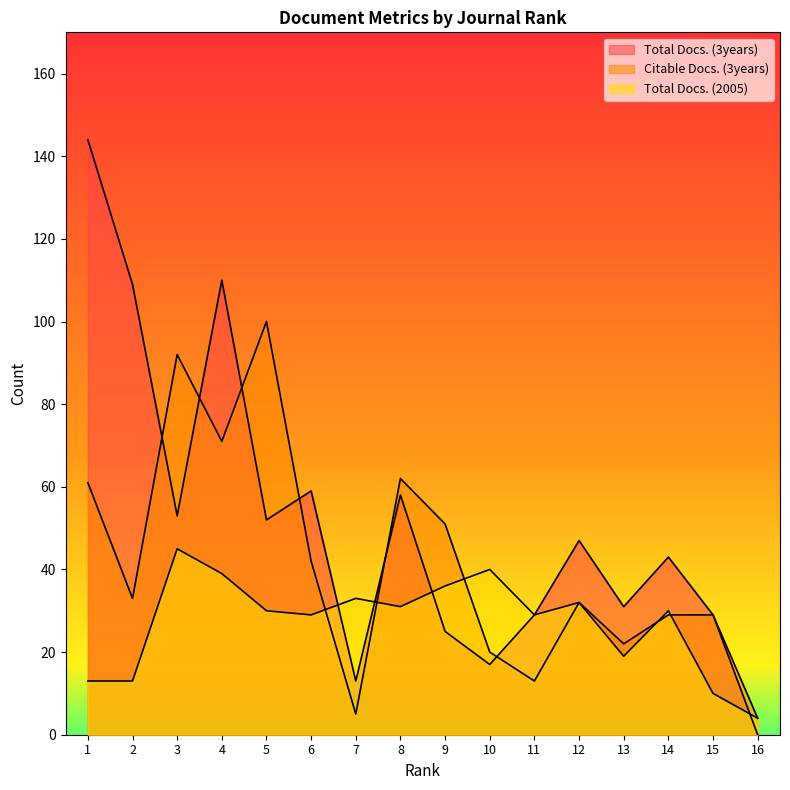

What is the spread (max minus min) of values at 10?

23